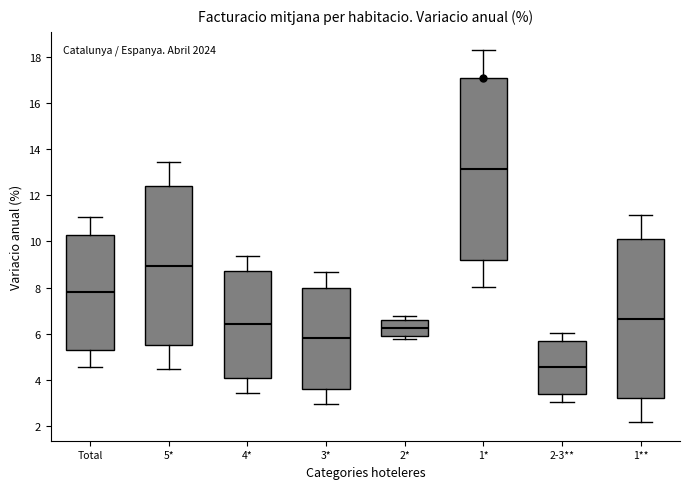

Reading left to right, transcribe this box plot: for each box, give where its median line is, the range the box spans, and where its two whiskers end, as read against the y-axis. The values are not printed on the chart, so give them approximately, as read against the axis.

Total: median 7.8, box 5.4 to 10.4, whiskers 4.6 to 11.0
5*: median 9.0, box 5.6 to 12.4, whiskers 4.4 to 13.4
4*: median 6.4, box 4.2 to 8.8, whiskers 3.4 to 9.4
3*: median 5.8, box 3.6 to 8.0, whiskers 3.0 to 8.6
2*: median 6.2, box 6.0 to 6.6, whiskers 5.8 to 6.8
1*: median 13.2, box 9.2 to 17.2, whiskers 8.0 to 18.2
2-3**: median 4.6, box 3.4 to 5.8, whiskers 3.0 to 6.0
1**: median 6.6, box 3.2 to 10.2, whiskers 2.2 to 11.2